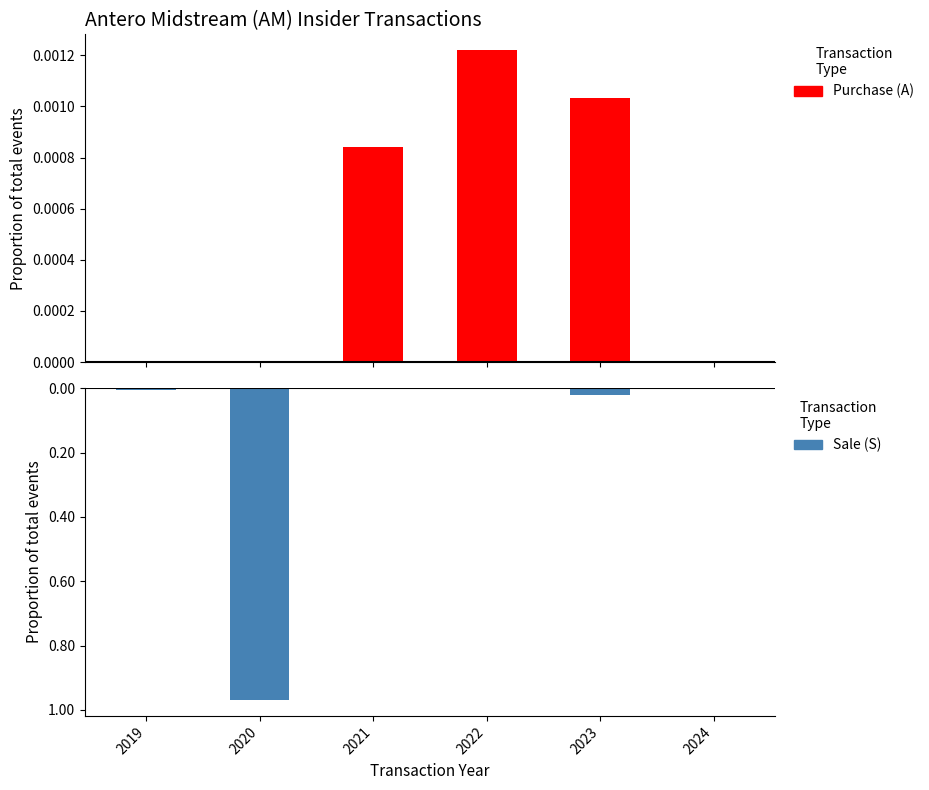

How many bars are there in each group?

2